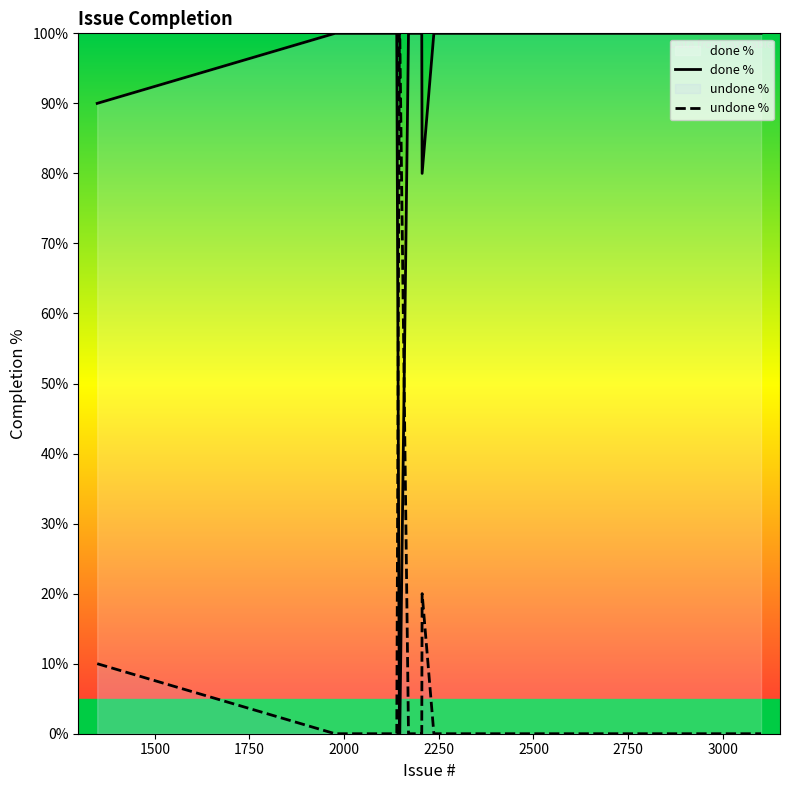

How many values in done % are above zero?

16